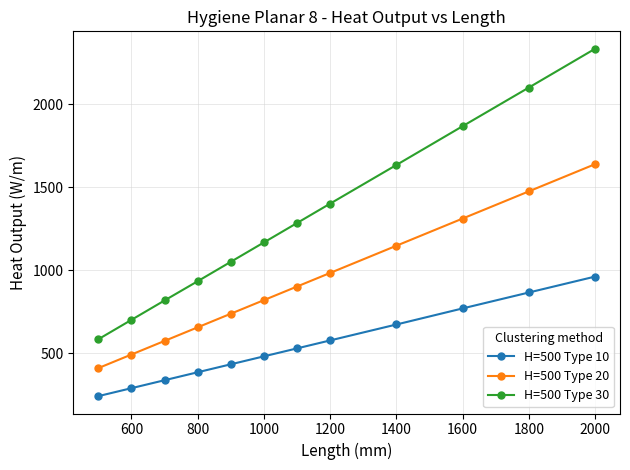

True or false: H=500 Type 10 and H=500 Type 20 cross at least once.

False